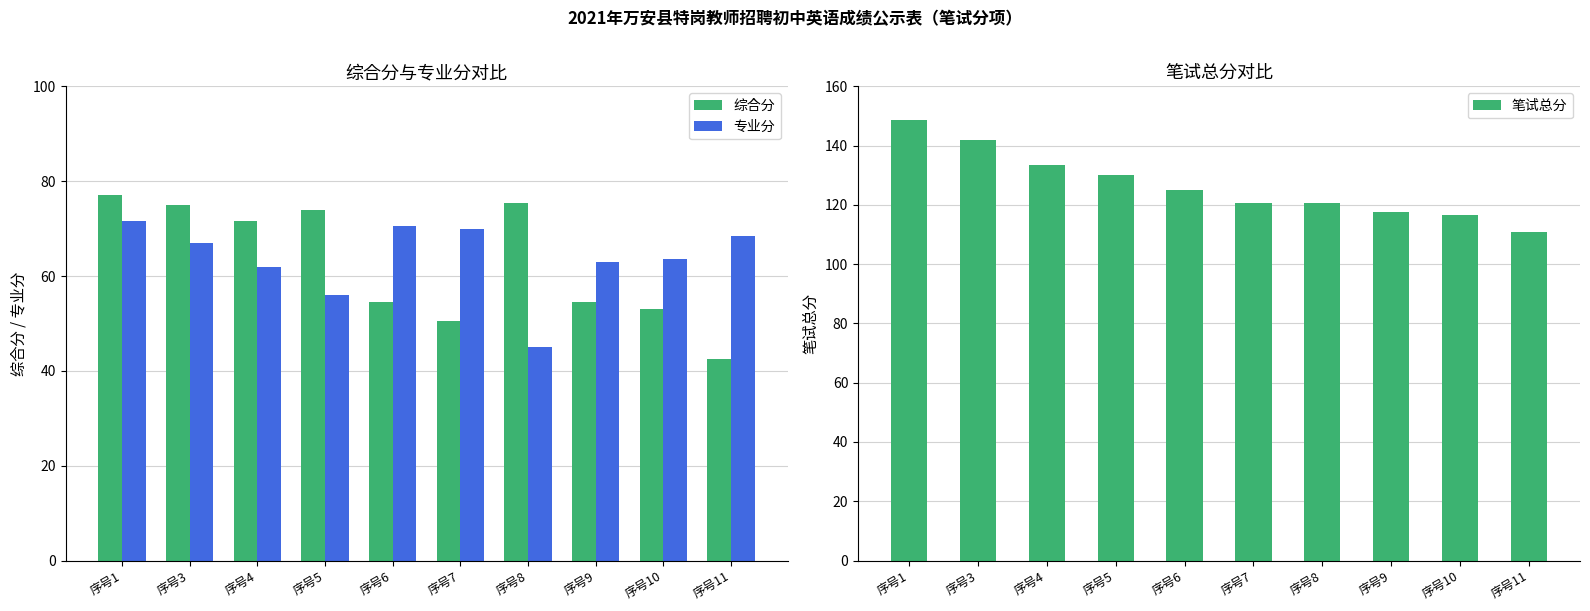

What is the difference between the highest and lowest values at 序号11?

68.5